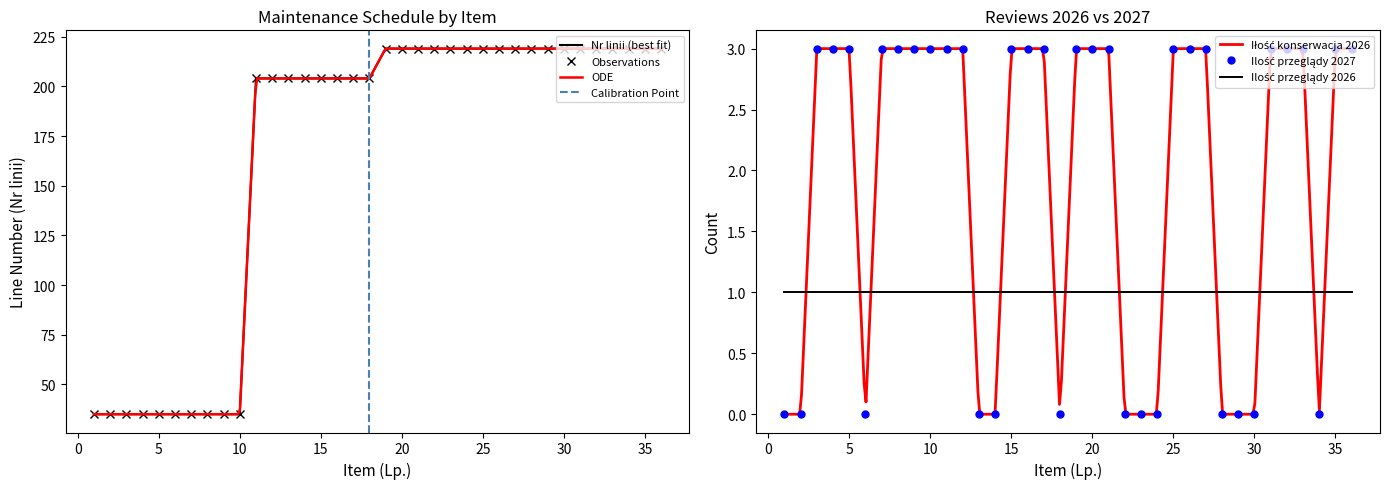

Which series has the widest spread of values?

Nr linii